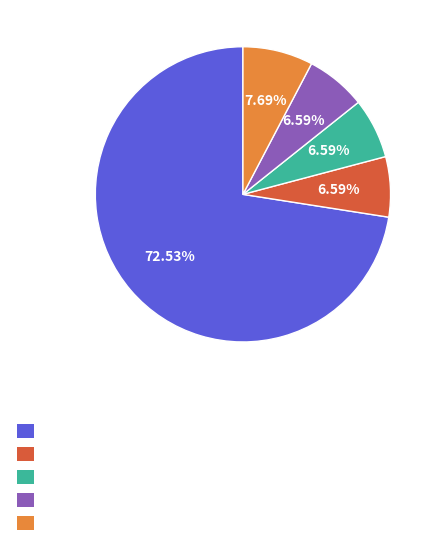

Is there any slice that represents more than half of the pie?

Yes